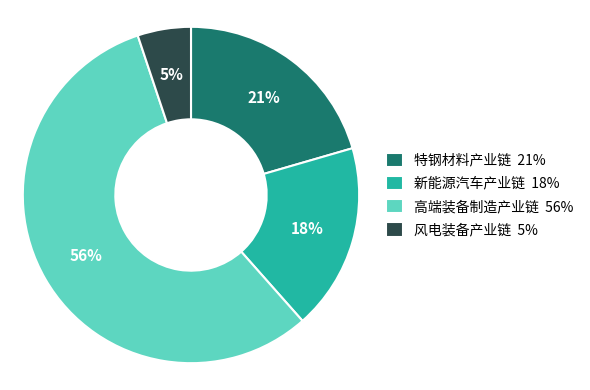

How many slices are in this pie chart?

4